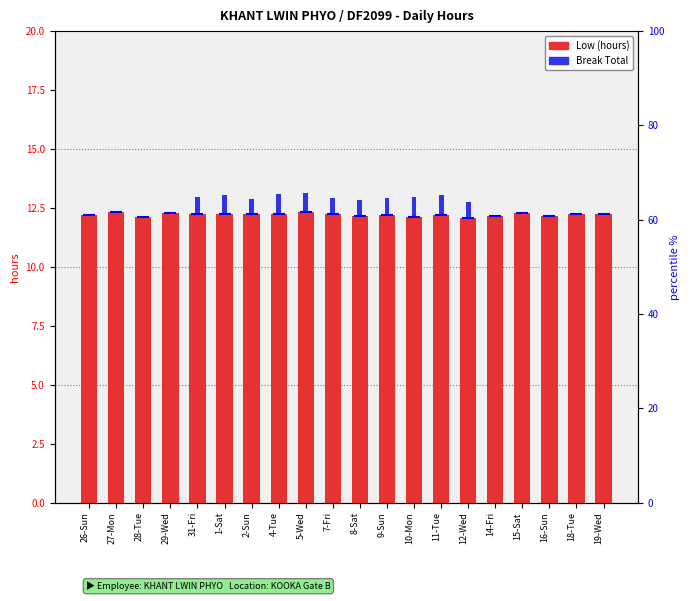

What position from the right is 31-Fri?

16